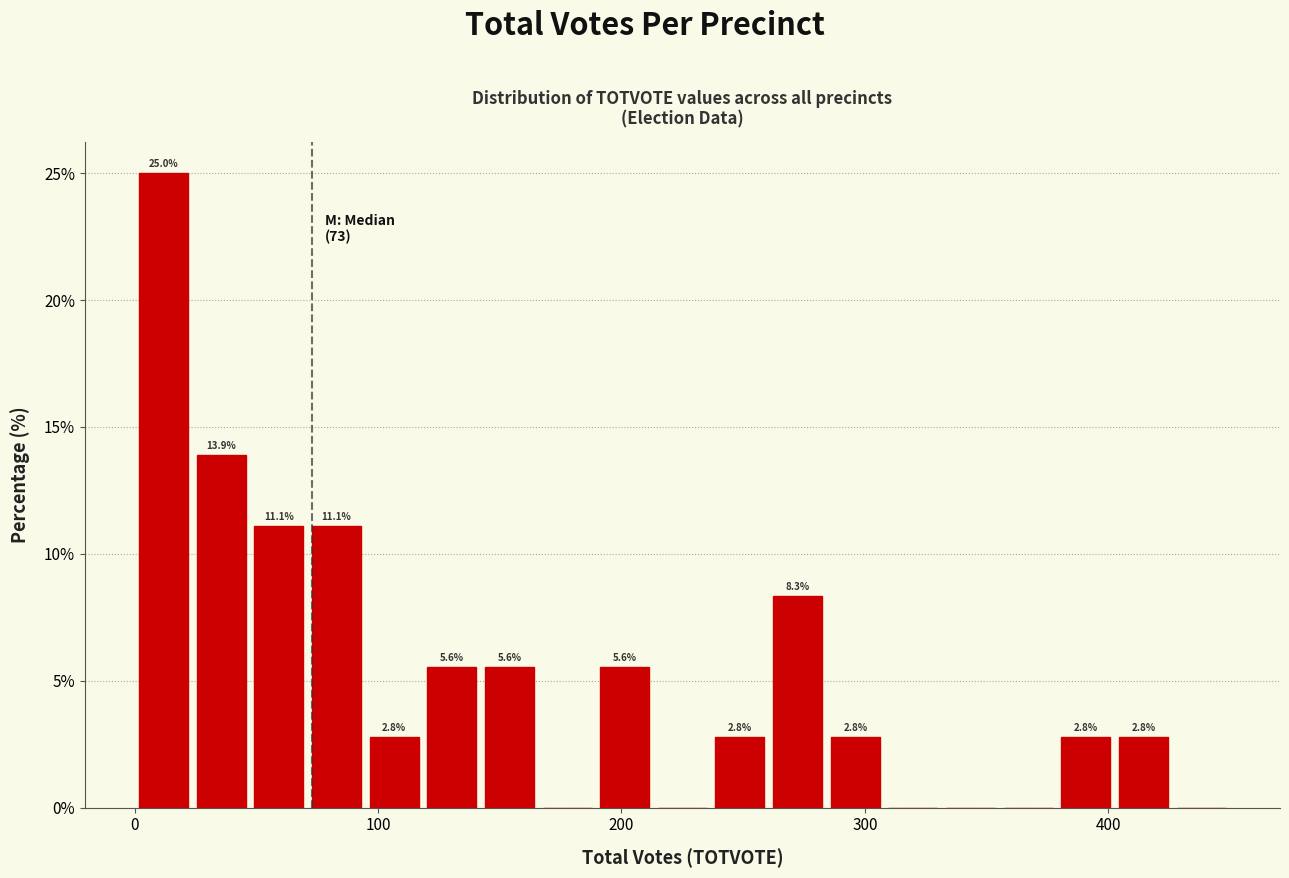

Around what value on the x-axis is the tallest bar? Give the approximate position of its centre, as read against the axis.

10